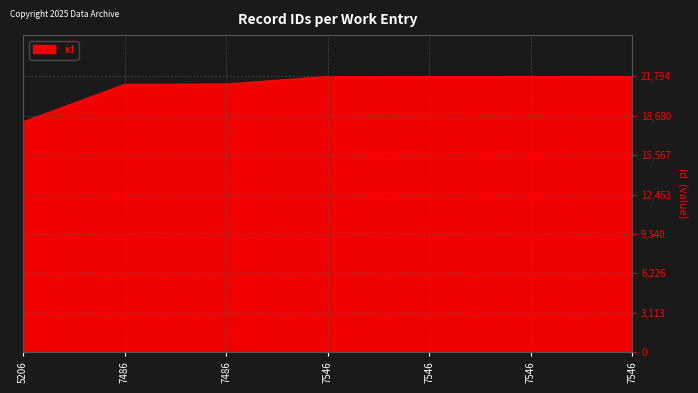

How many lines are shown in the chart?

1